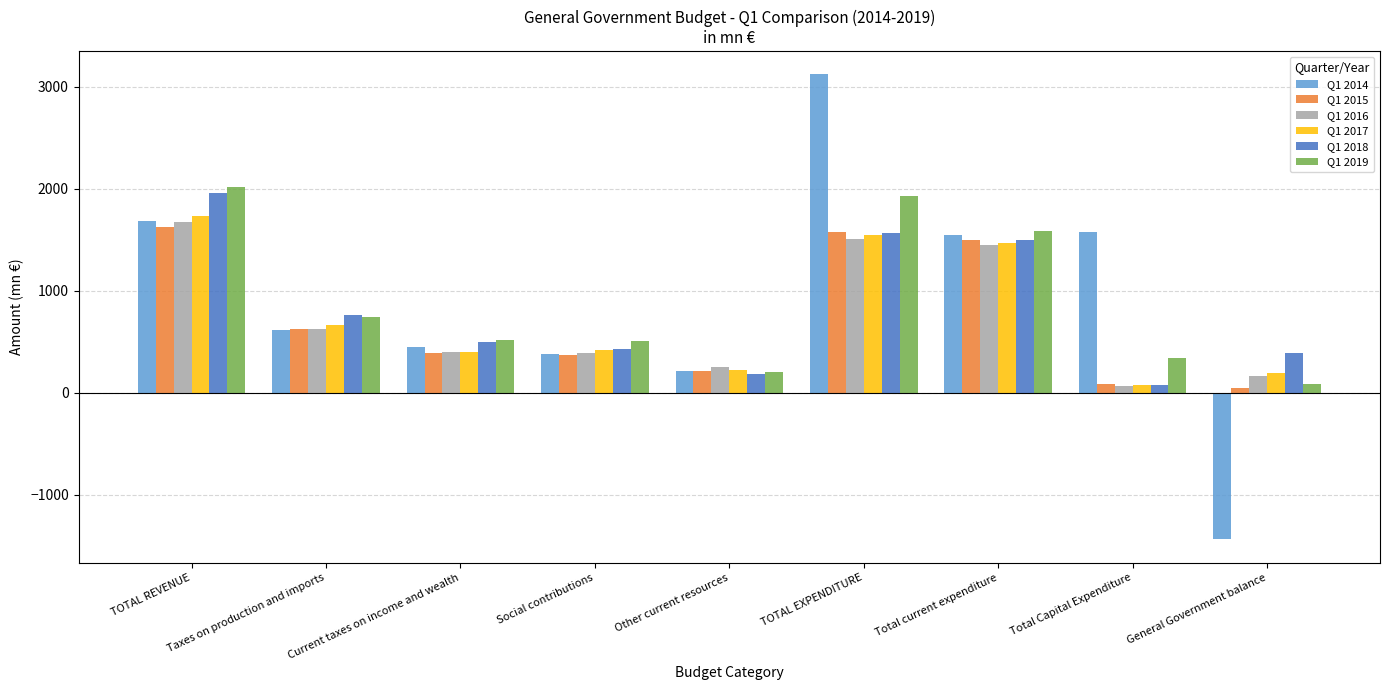

What is the difference between the highest and lowest values at Total current expenditure?

142.1